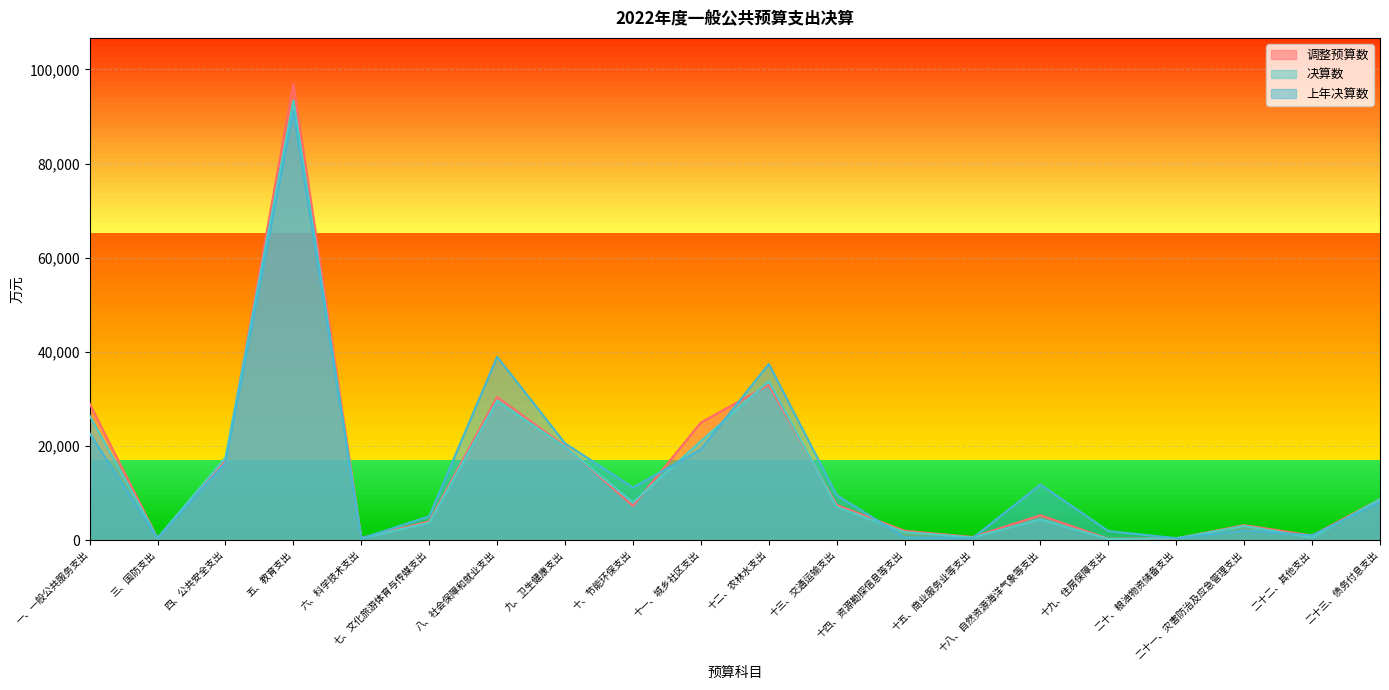

What is the difference between the second highest and minimum values in the 上年决算数 series?

38581